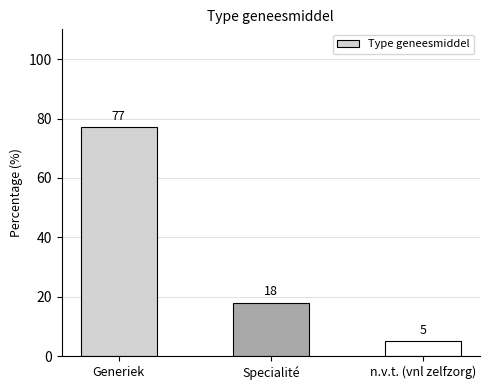

Read the value at Generiek.

77